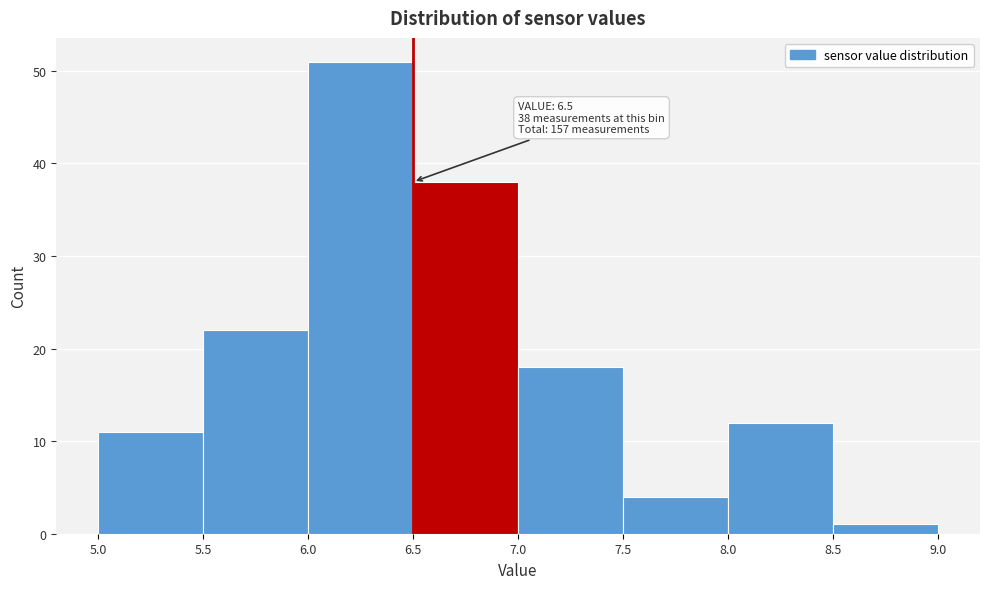

Which range on the x-axis has the tallest bar?

6.0 to 6.5